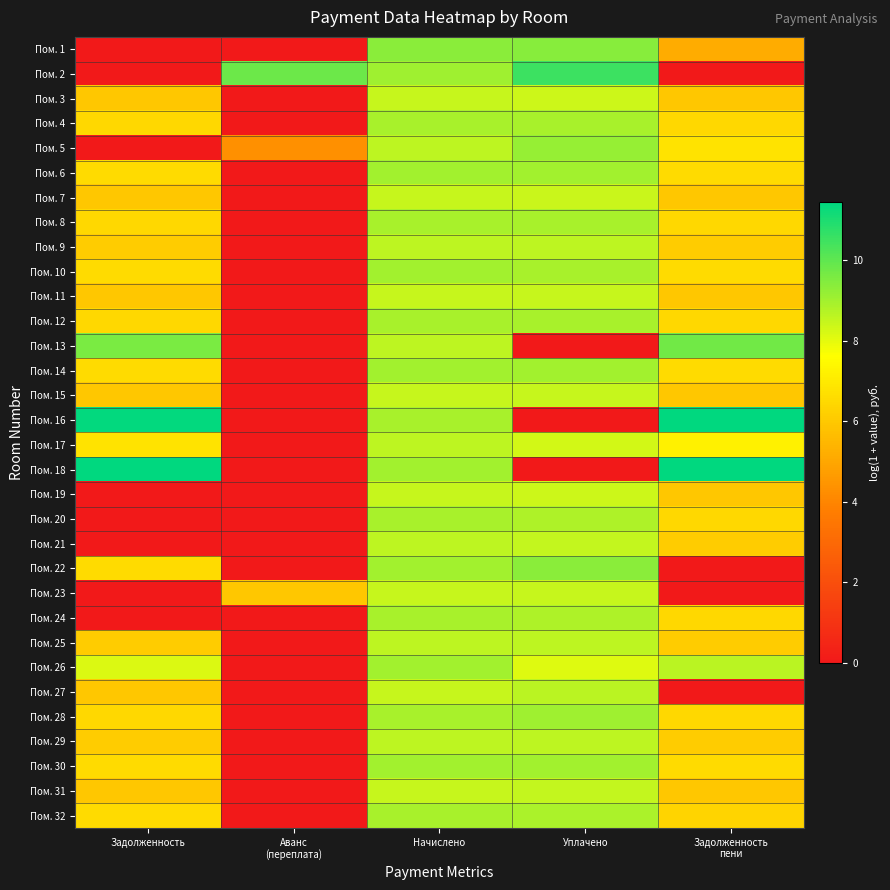

At which category is the sum across all series the highest?

Начислено